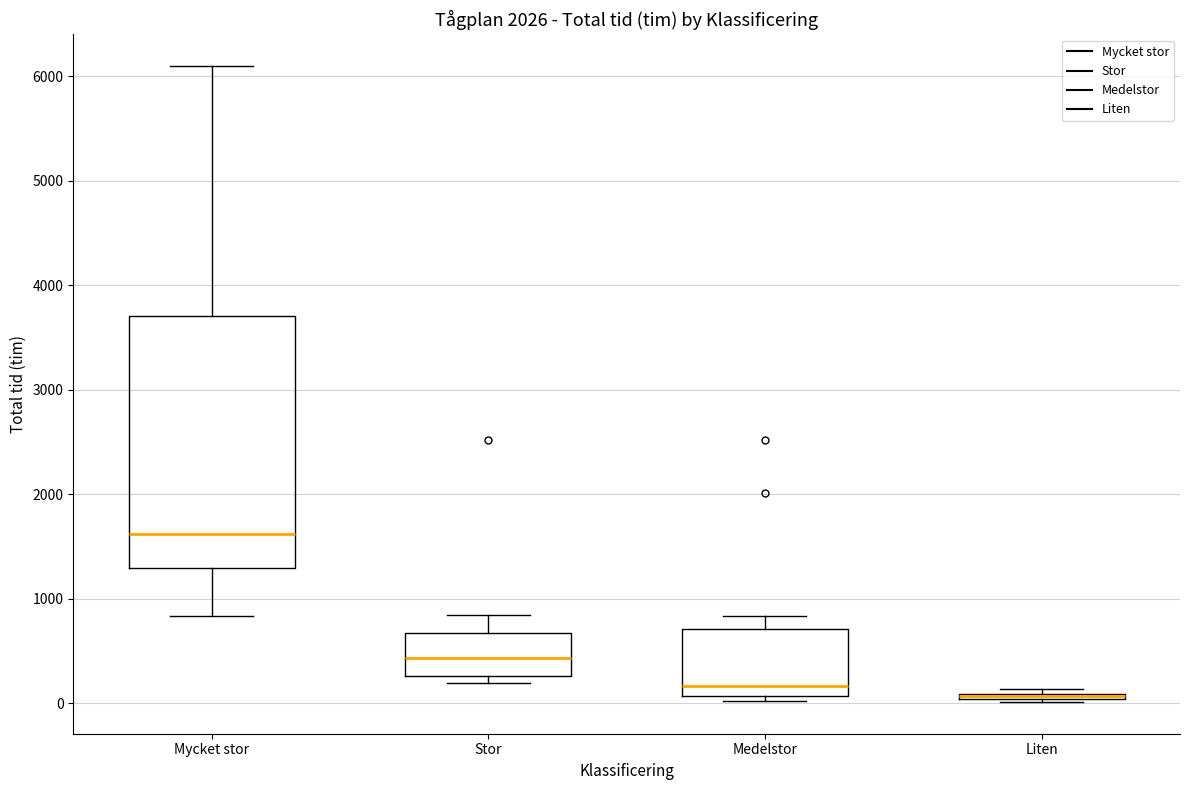

Where does the median line of the box for Stor sit on the y-axis? The values are not printed on the chart, so give them approximately, as read against the axis.

400